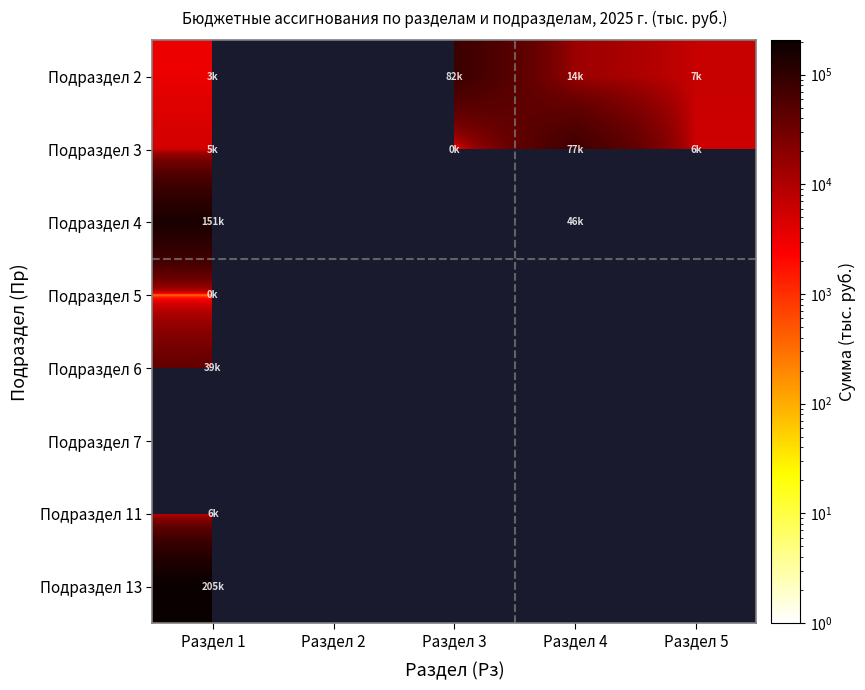

What is the minimum value for Подраздел 11?

6049.0